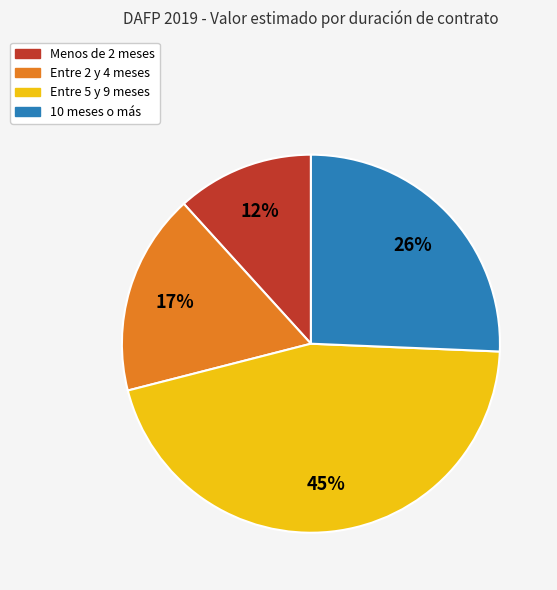

How many segments does this pie chart have?

4